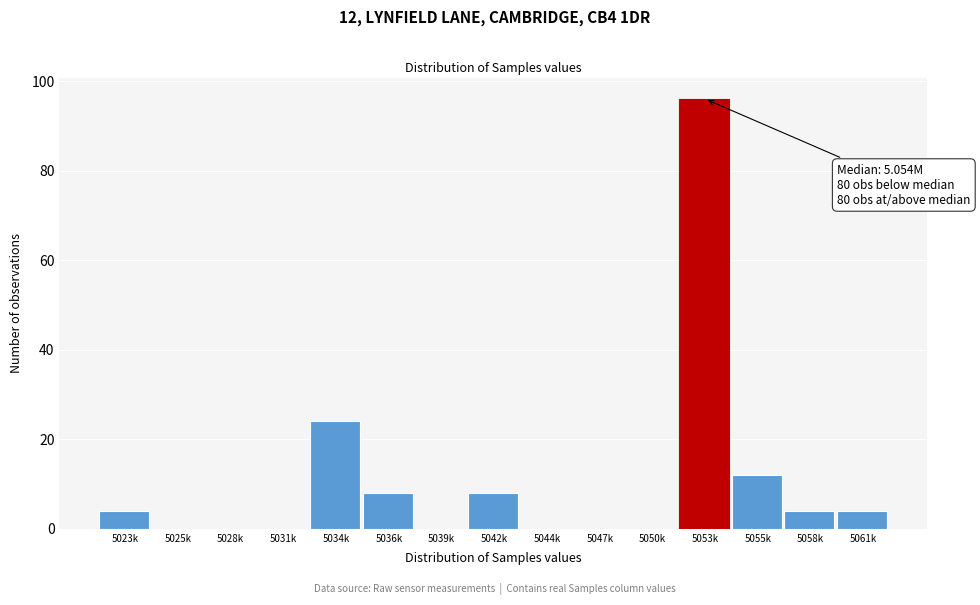

Reading left to right, transcribe all the data shown in this chart.

5023k=4	5025k=0	5028k=0	5031k=0	5034k=24	5036k=8	5039k=0	5042k=8	5044k=0	5047k=0	5050k=0	5053k=96	5055k=12	5058k=4	5061k=4